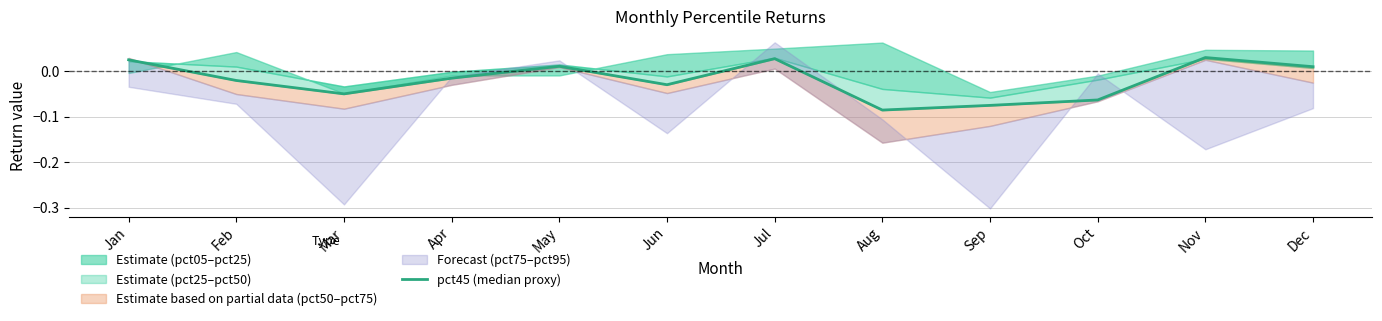

Rank the categories by value from lowest to highest.

Aug, Sep, Oct, Mar, Jun, Feb, Apr, Dec, May, Jan, Jul, Nov